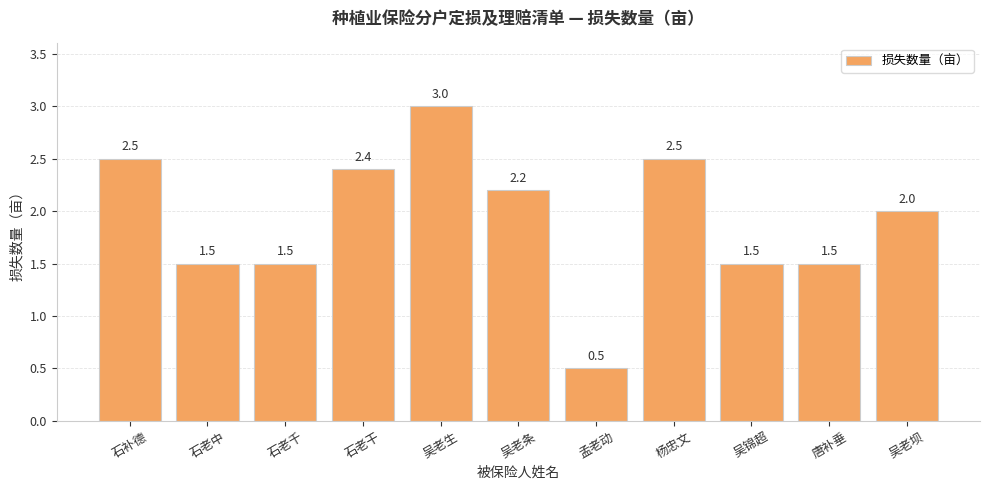

What is the maximum value shown in the chart?

3.0